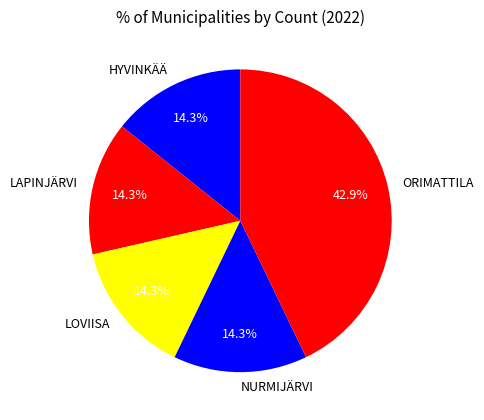

Count the number of slices in the pie.

5